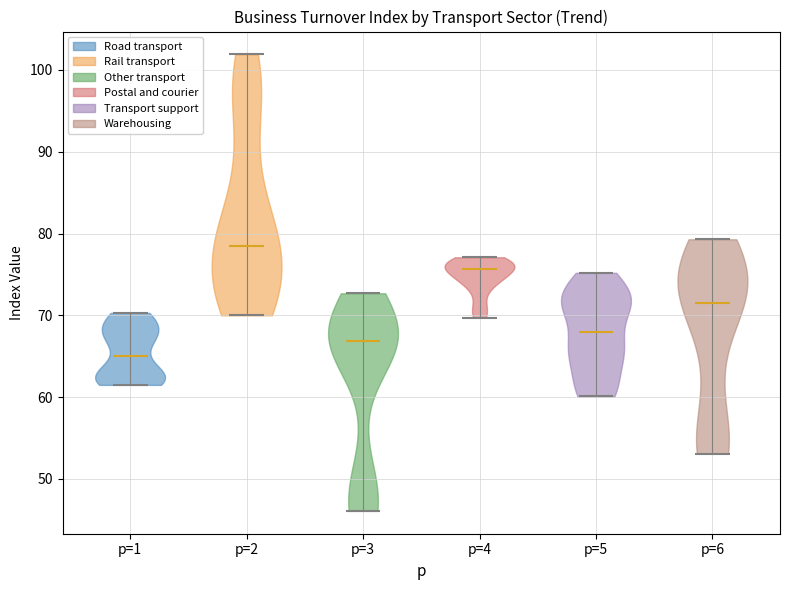

Reading left to right, read every violin against the y-axis: where its median line is, and the lowest and highest points it reaches. The values are not printed on the chart, so give them approximately, as read against the axis.

p=1: median line 65, lowest point 62, highest point 70
p=2: median line 79, lowest point 70, highest point 102
p=3: median line 67, lowest point 46, highest point 73
p=4: median line 76, lowest point 70, highest point 77
p=5: median line 68, lowest point 60, highest point 75
p=6: median line 72, lowest point 53, highest point 79